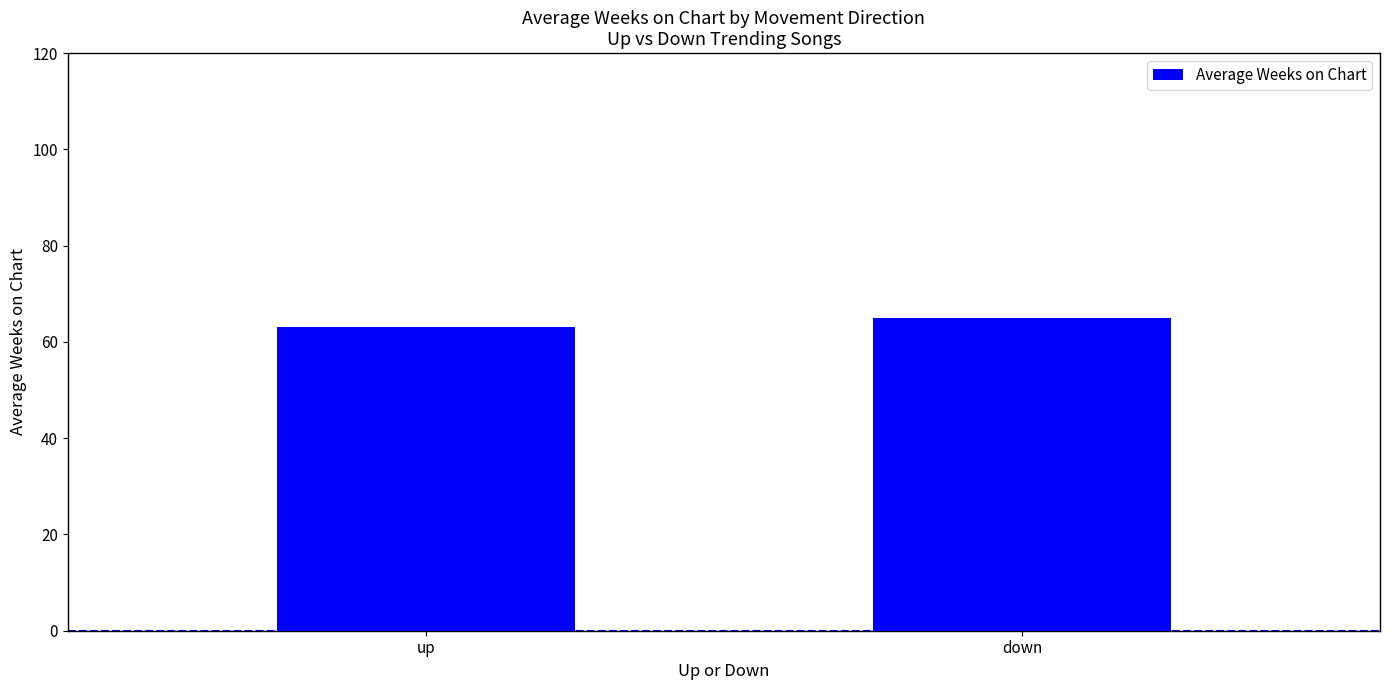

Reading left to right, extract all data points from this chart.

up=63.2	down=65.0